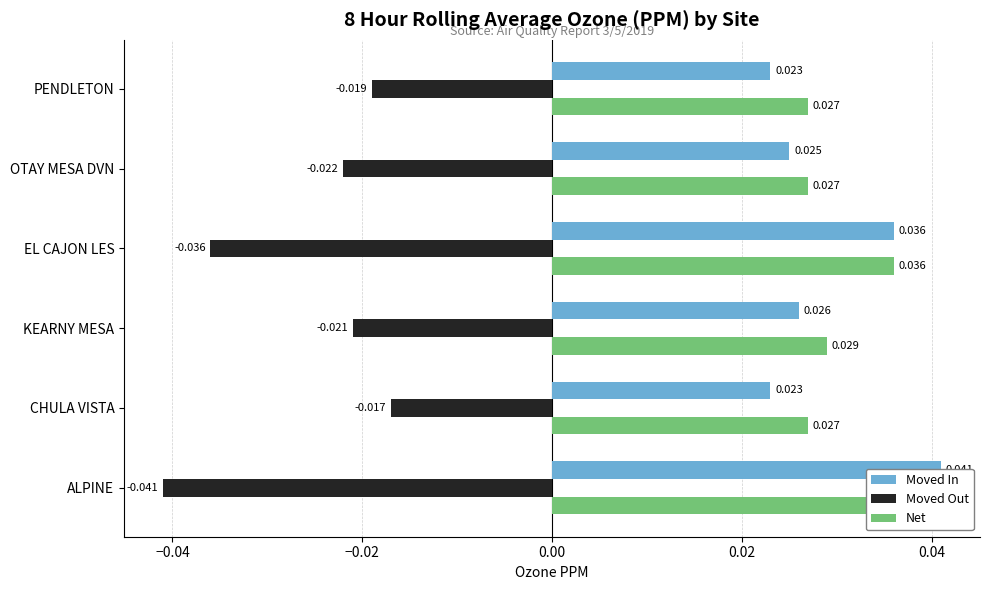

How many Net values are between 0 and 1?

6